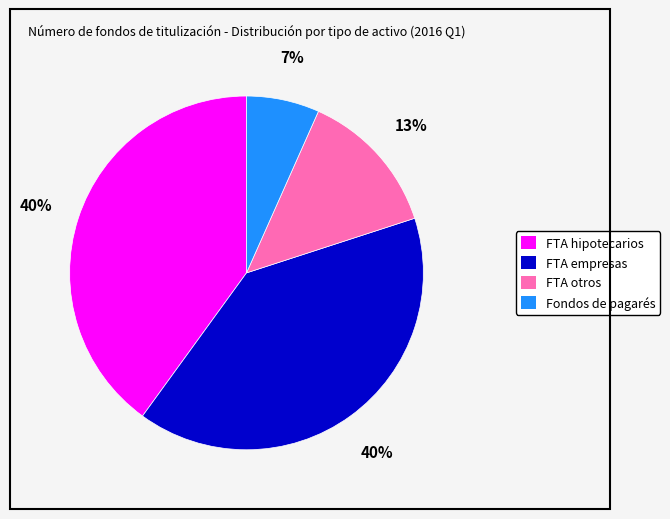

How many segments does this pie chart have?

4